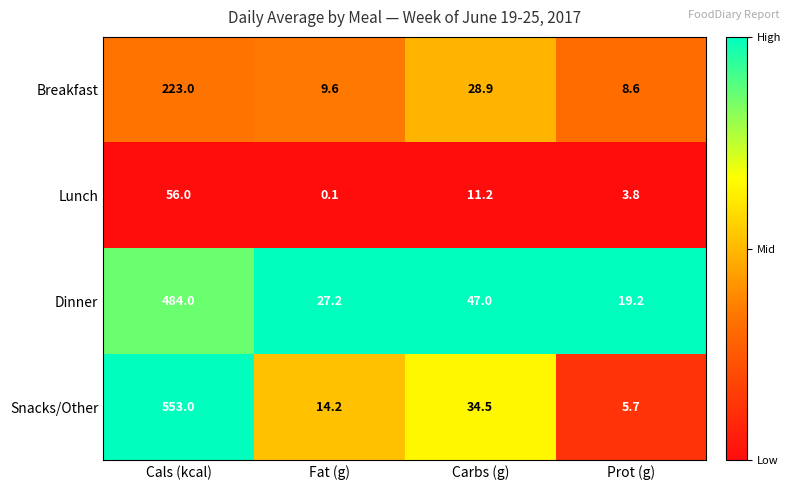

At which category is the sum across all series the highest?

Cals (kcal)